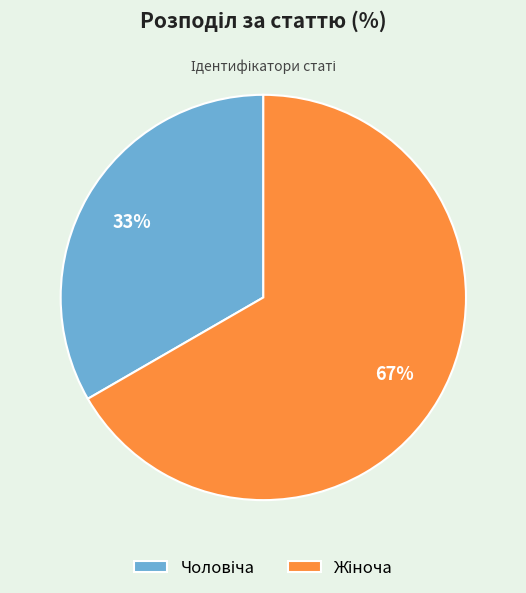

Is there a majority slice in this chart?

Yes